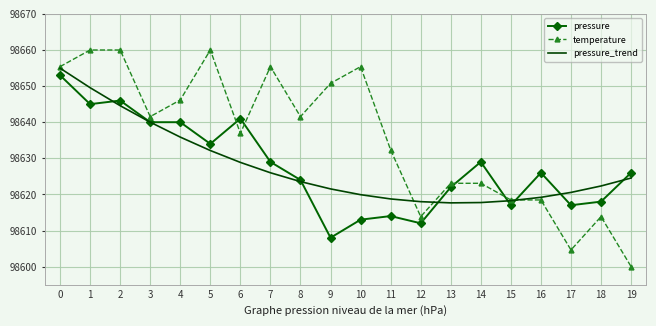

Where is the first local minimum for pressure?

1